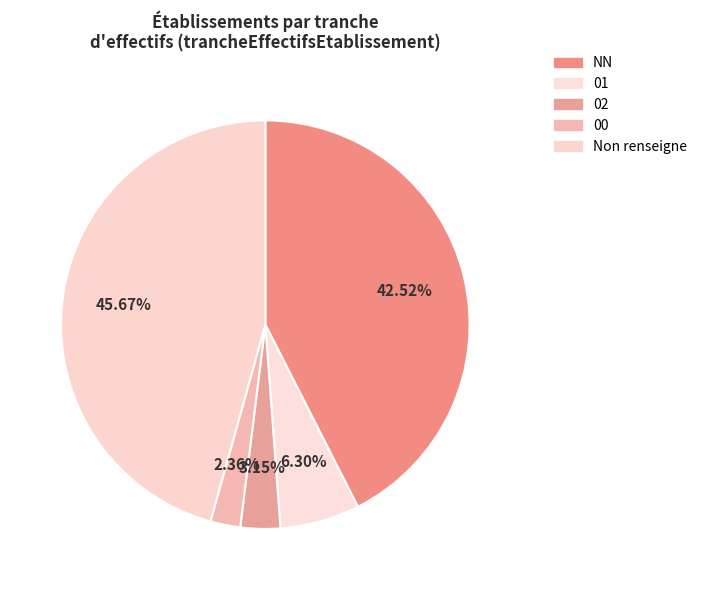

Rank the categories by value from lowest to highest.

00, 02, 01, NN, Non renseigne